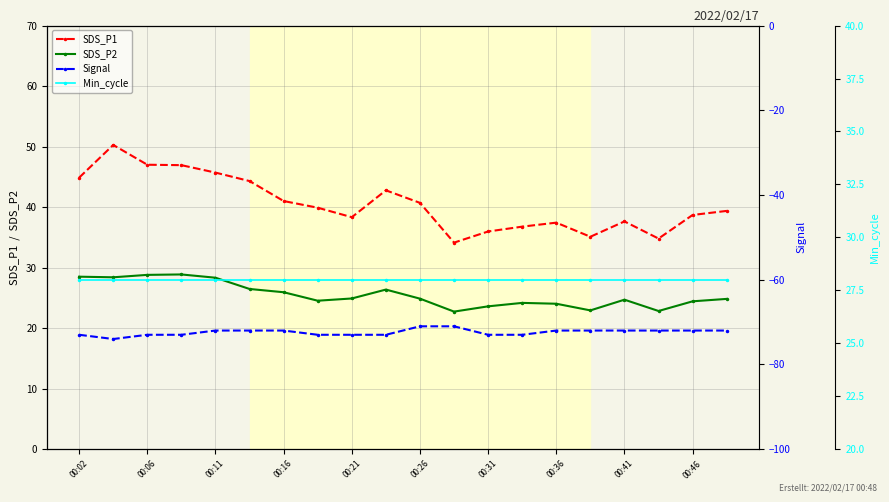

What are all the series names shown in the legend?

SDS_P1, SDS_P2, Signal, Min_cycle